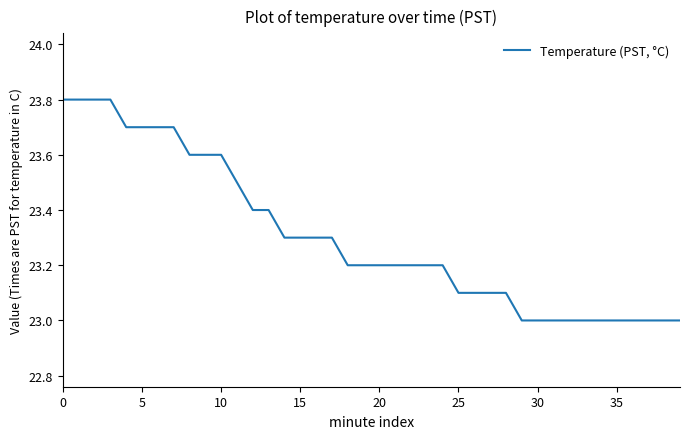

What is the smallest value displayed?

23.0